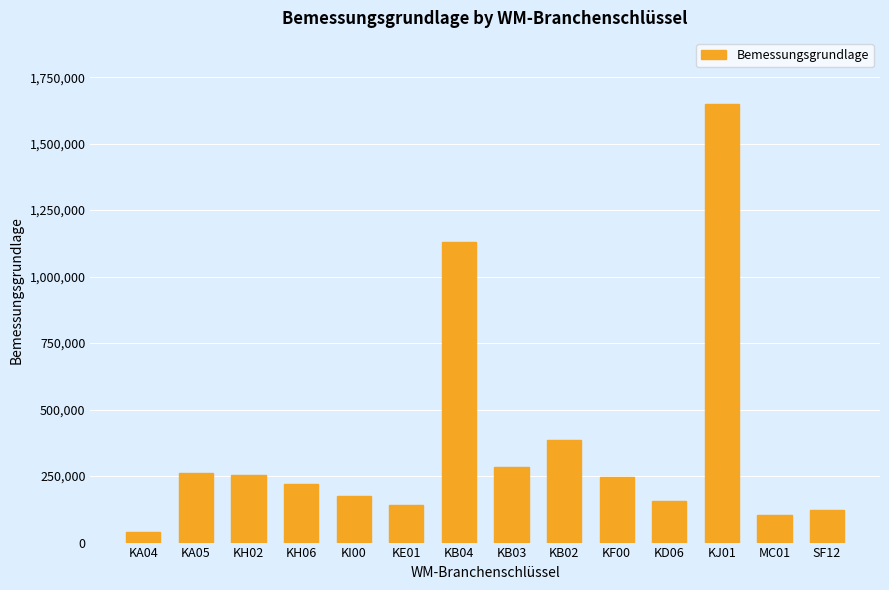

The value at KB03 is 285577.7. True or false?

True